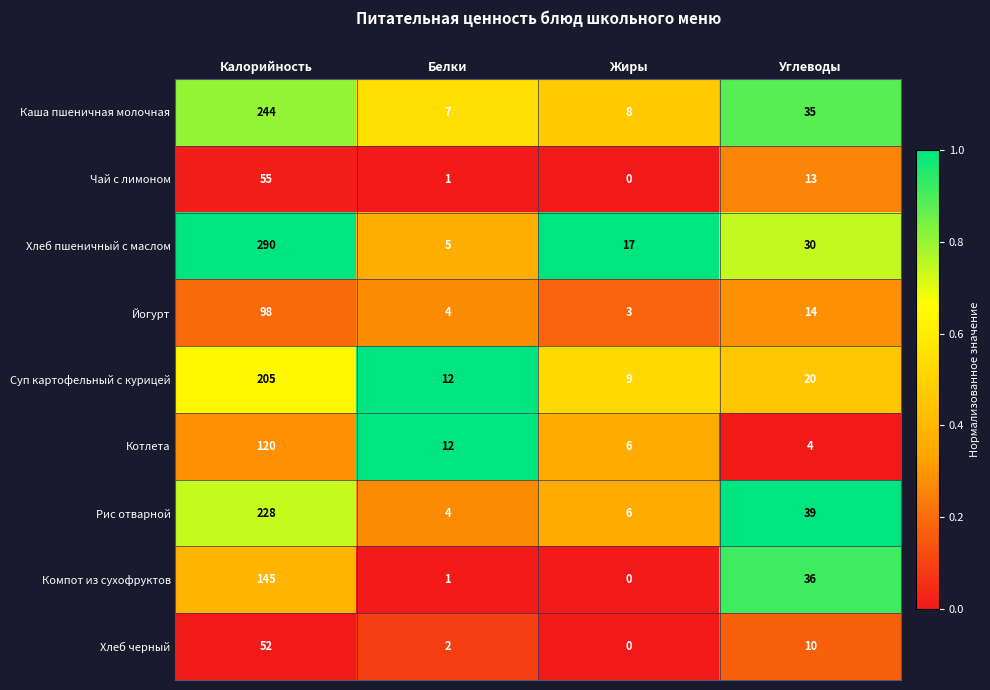

Is it true that Чай с лимоном equals -27 at Жиры?

False